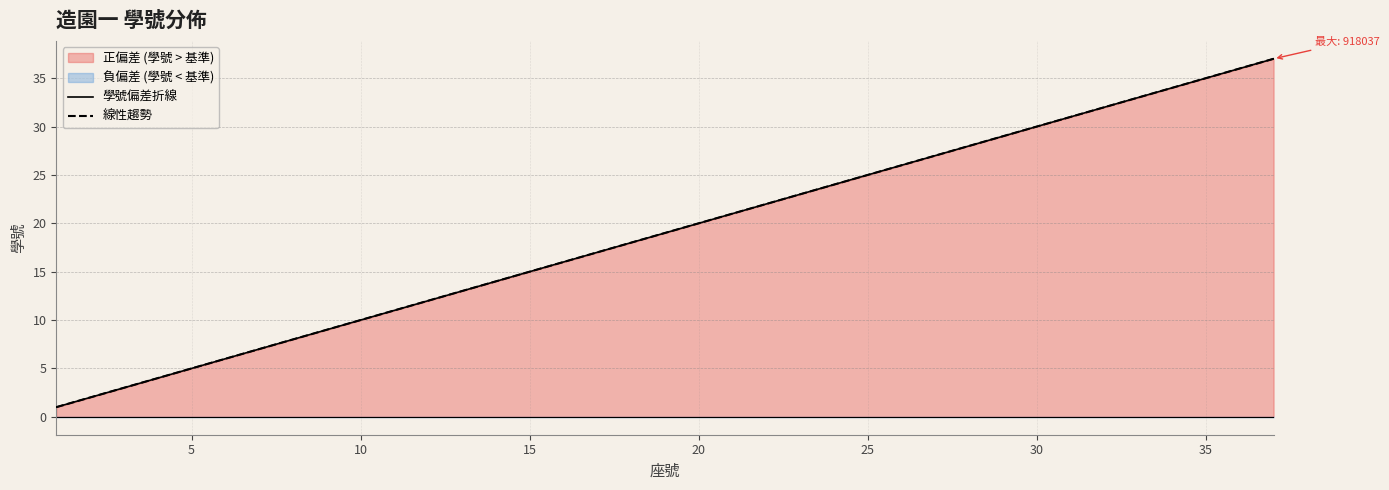

How many lines are shown in the chart?

2